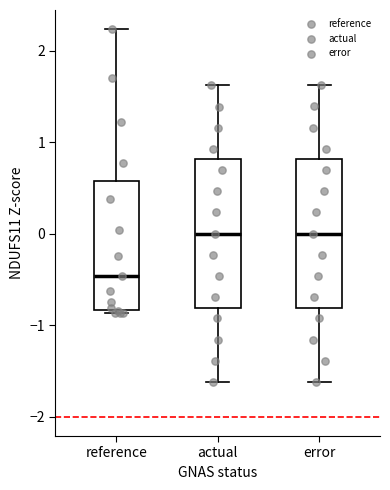

Where does the median line of the box for reference sit on the y-axis? The values are not printed on the chart, so give them approximately, as read against the axis.

-0.5